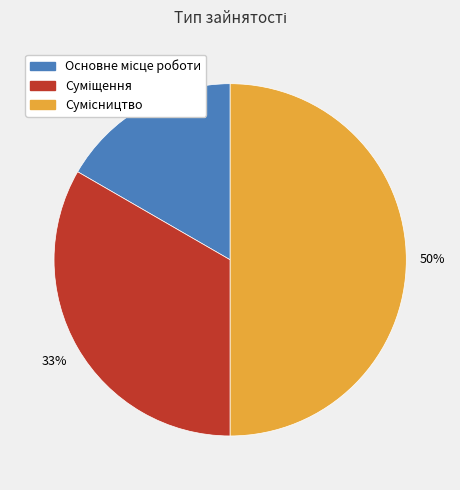

To the nearest percent, what is the difference between the largest and smallest slice percentages?

33%